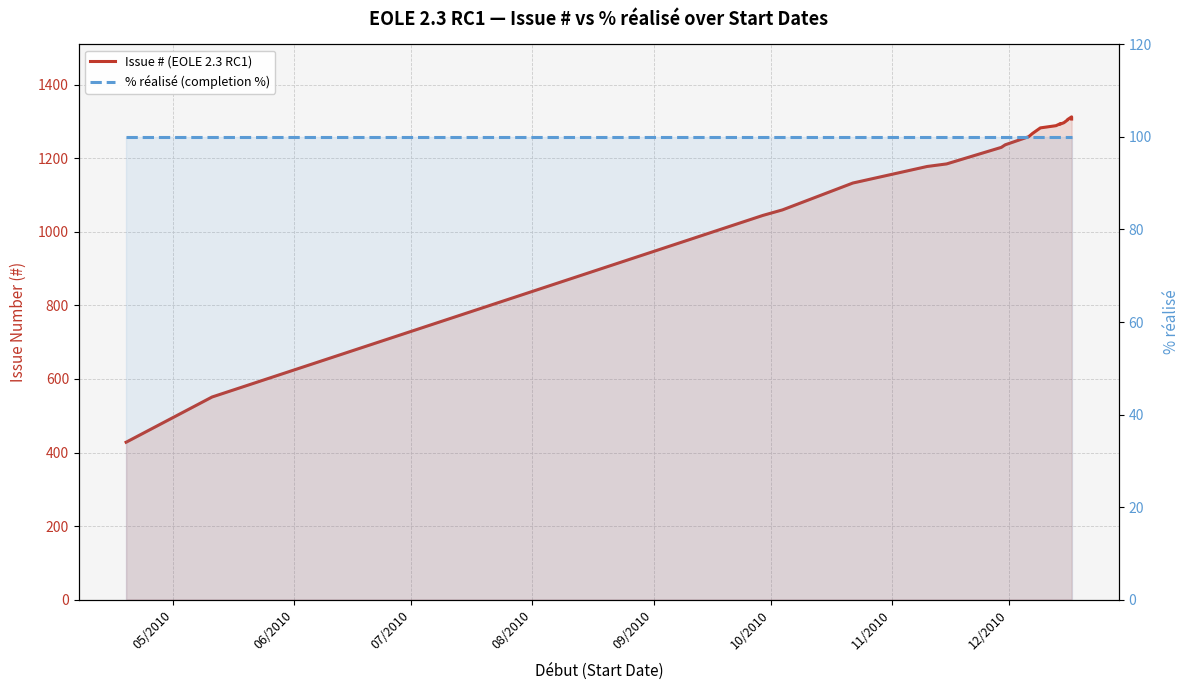

True or false: Issue # (EOLE 2.3 RC1) has a value of 2125 at 11/2010.

False